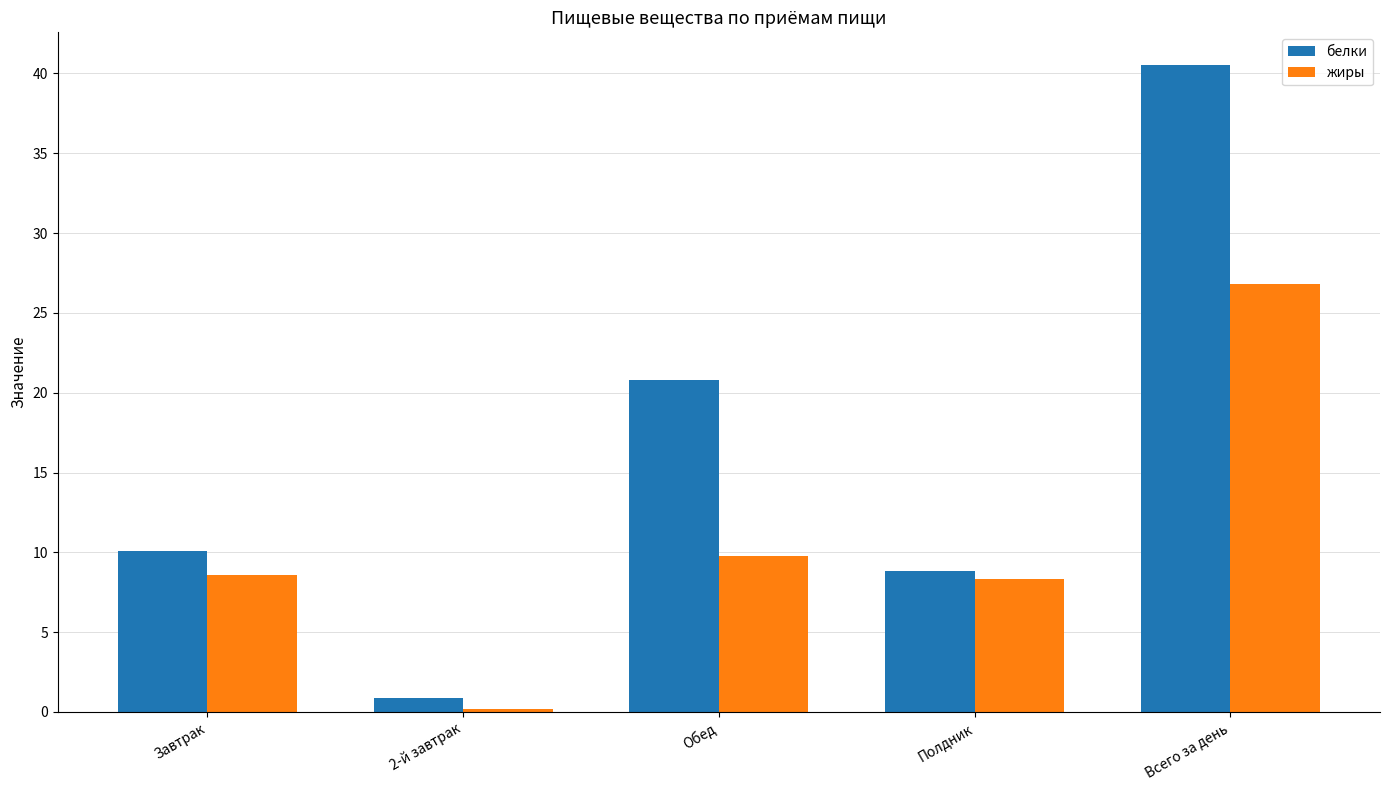

Which category has the lowest value in the жиры series?

2-й завтрак